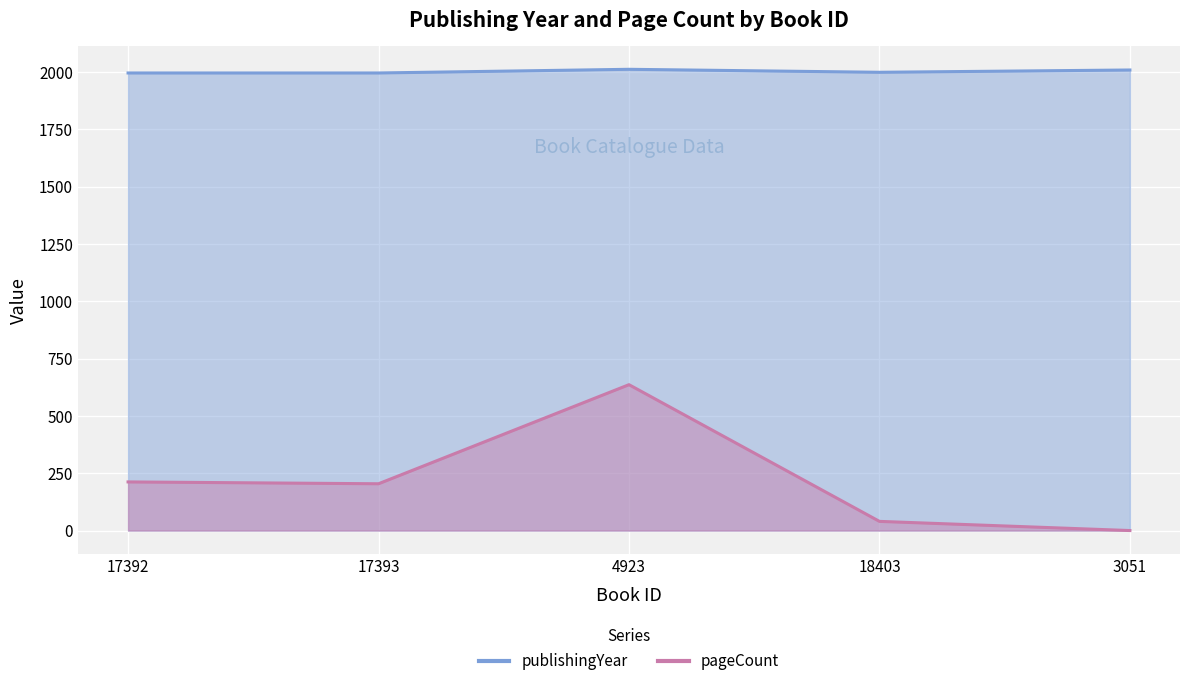

How many values in pageCount are above zero?

4